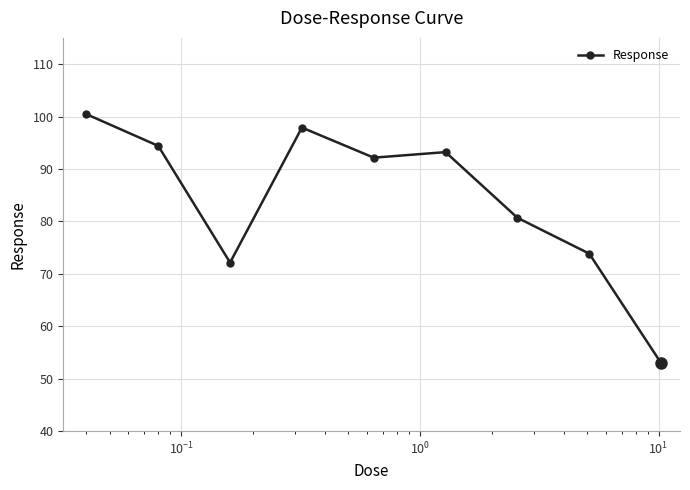

What is the value of the 5th point from the left?

92.2